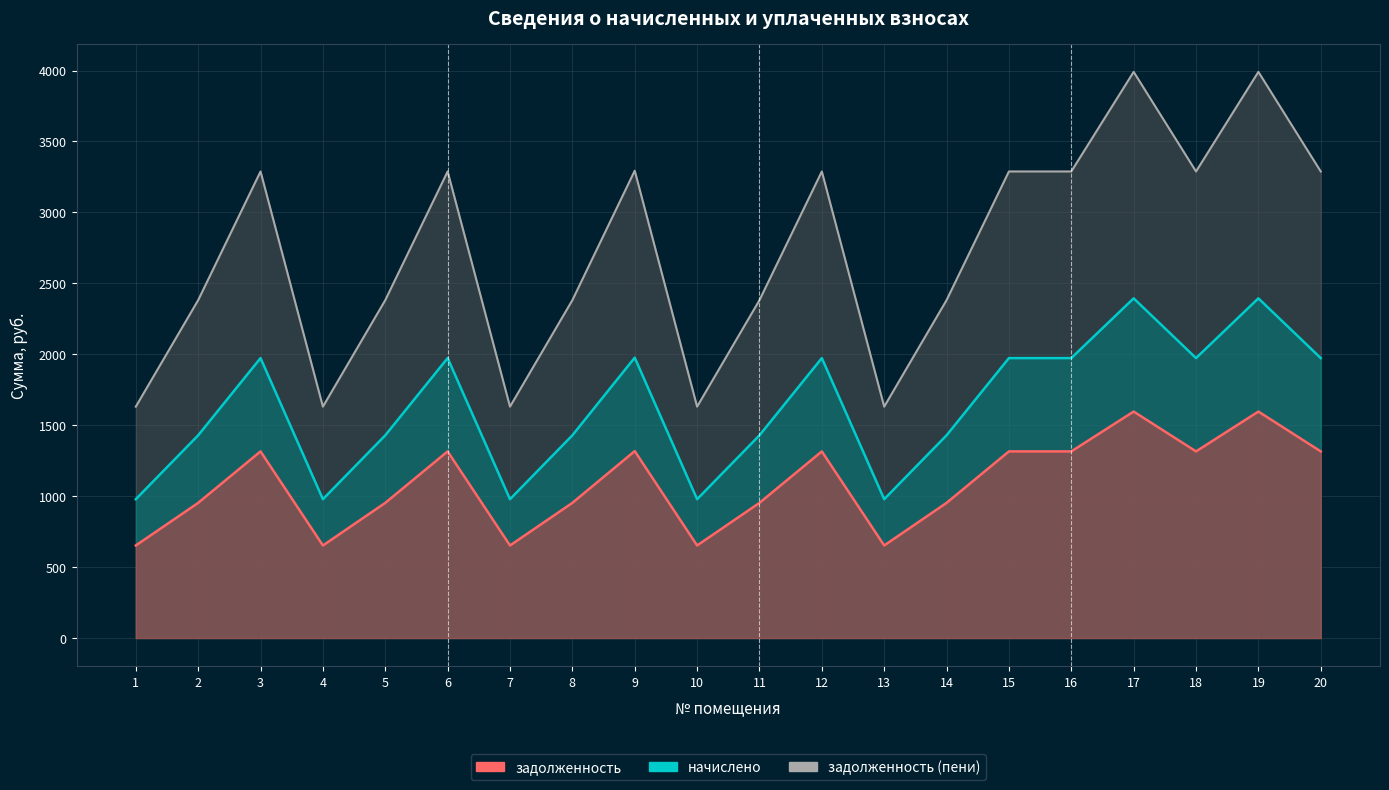

True or false: задолженность (линия) has a value of 952.6 at 11.

True